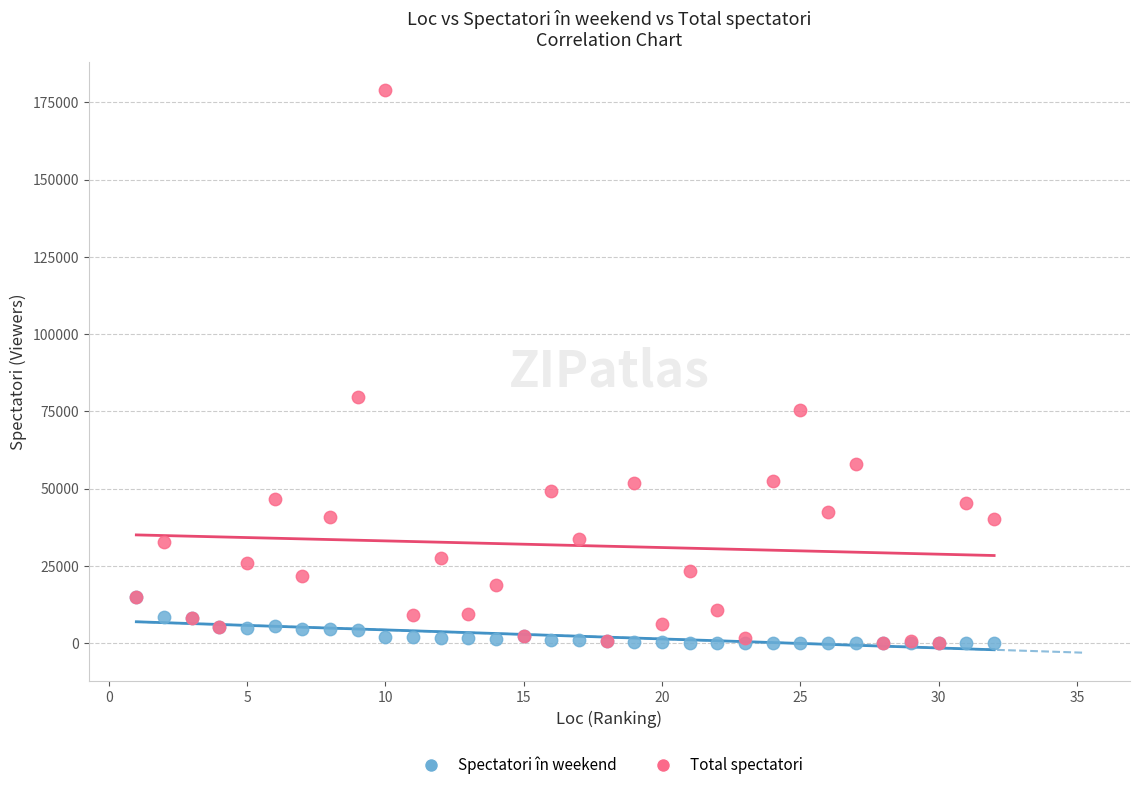

Across all series, what Y value is closest to 89428?

79709